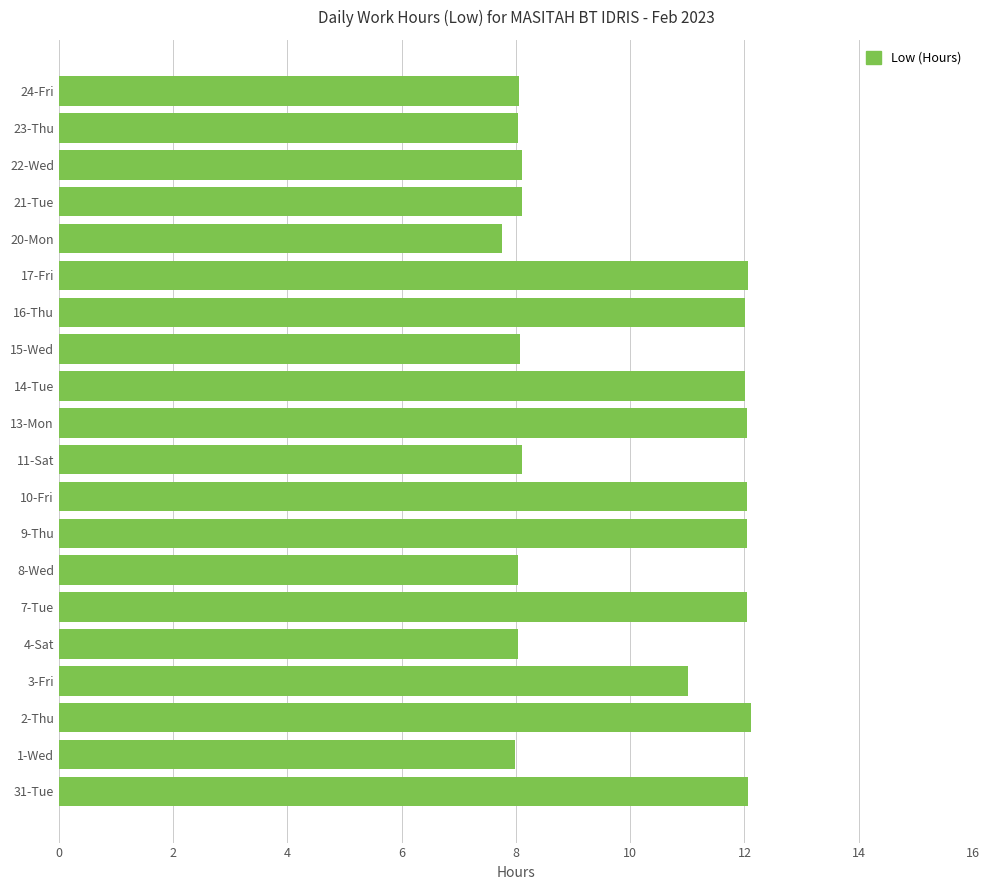

How many bars are there in total?

20